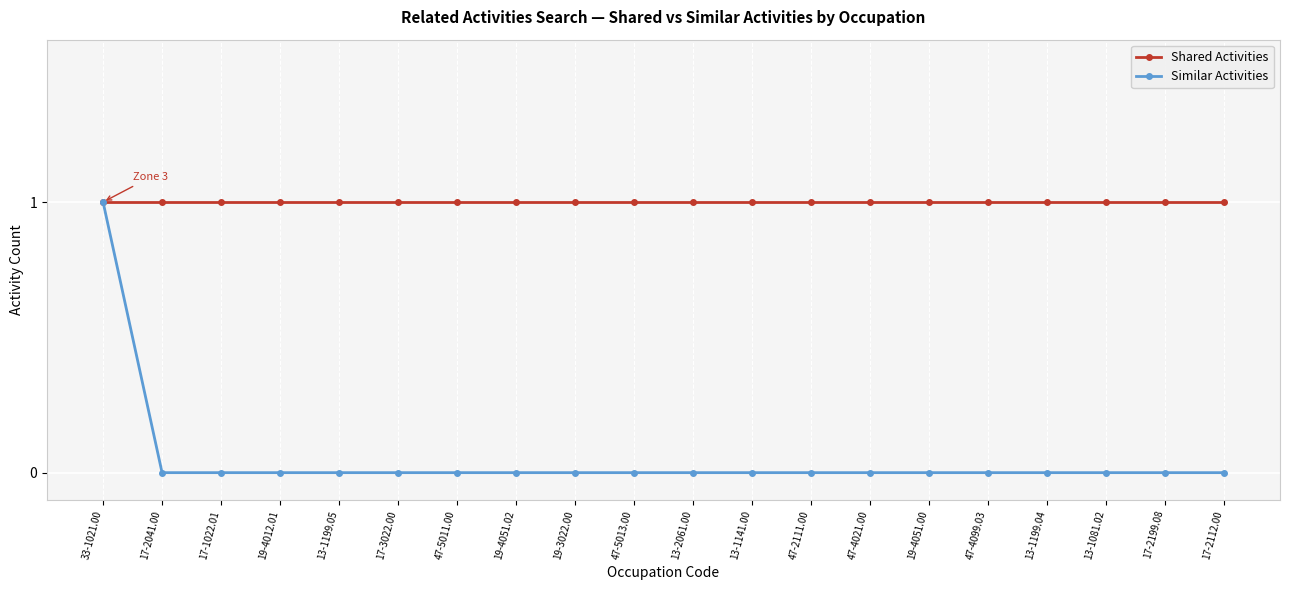

How many categories are shown in the chart?

20